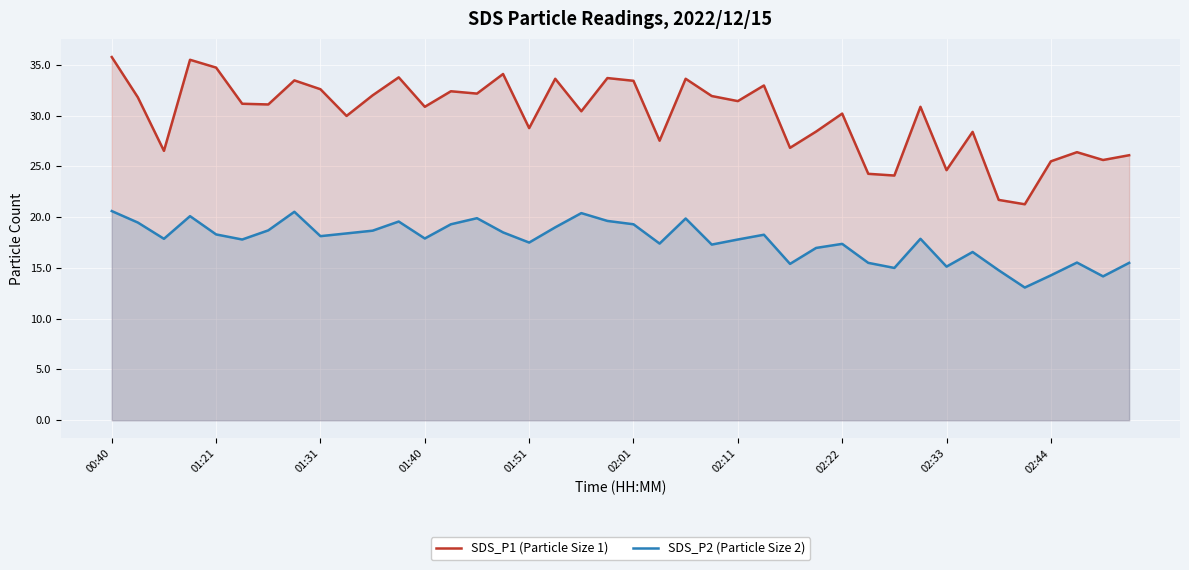

Which series has the largest range (max minus min)?

SDS_P1 (Particle Size 1)